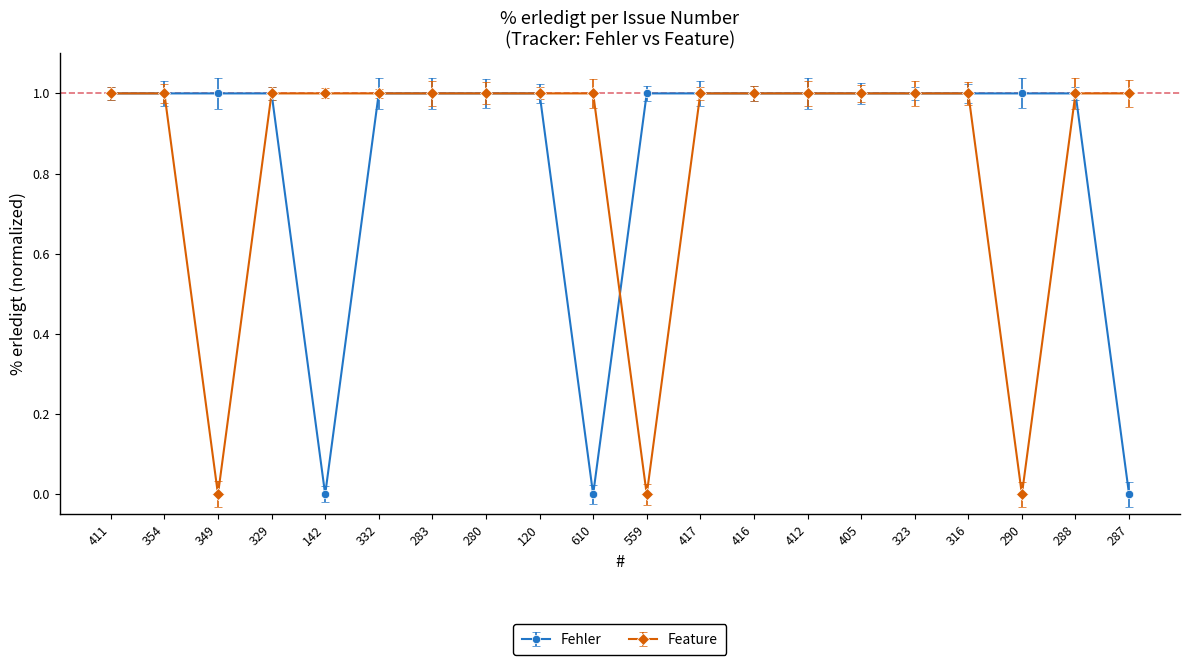

Between 120 and 323, which series saw the biggest shift?

Fehler